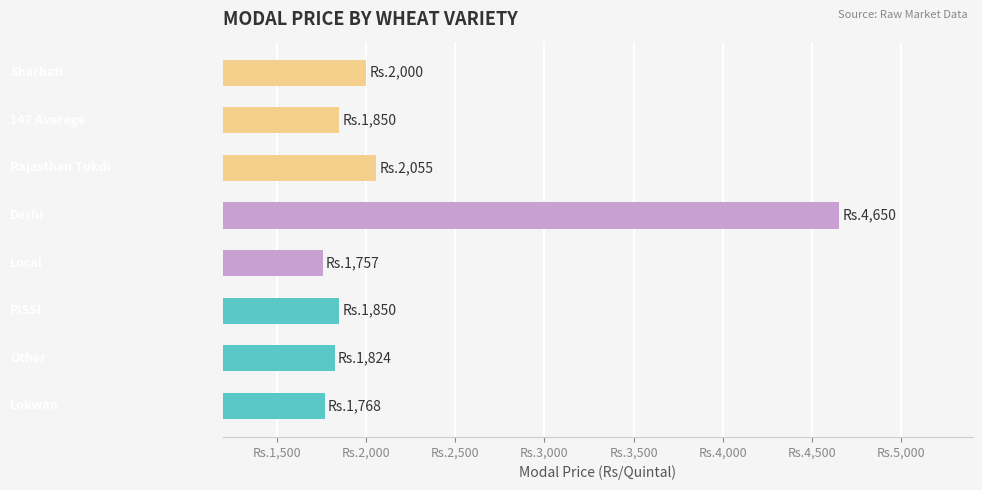

Does the chart contain any negative values?

No